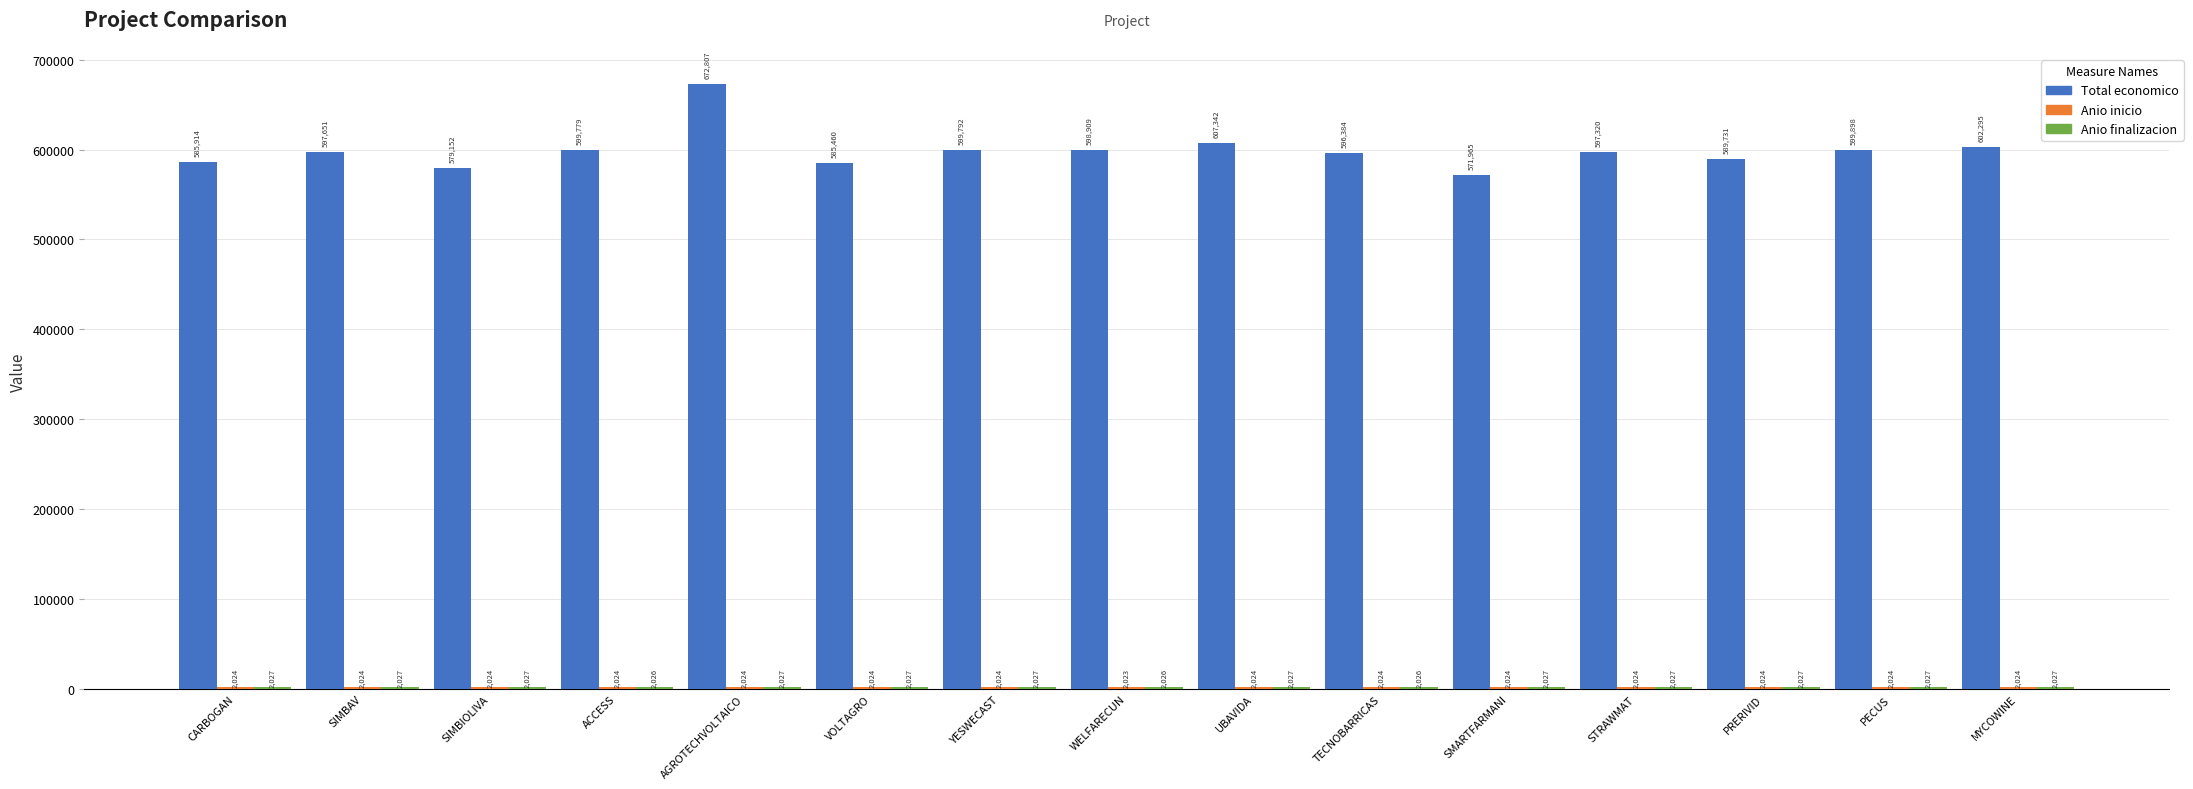

What is the spread (max minus min) of values at PRERIVID?

587707